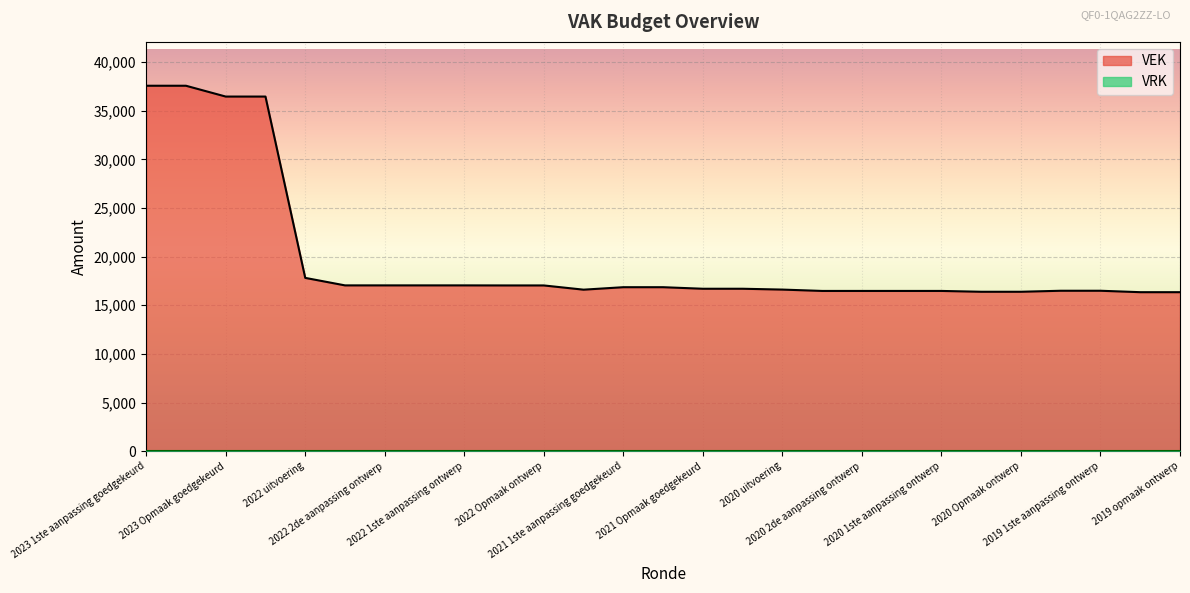

What is the maximum value shown in the chart?

37568